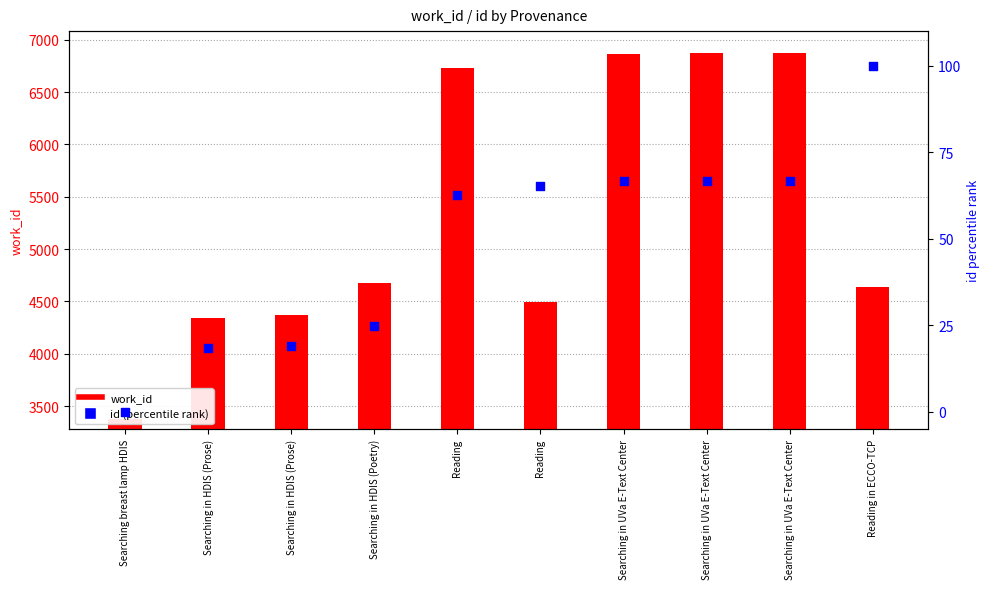

Is the value of work_id at Searching in UVa E-Text Center greater than the value of id (percentile rank) at Searching in HDIS (Prose)?

Yes